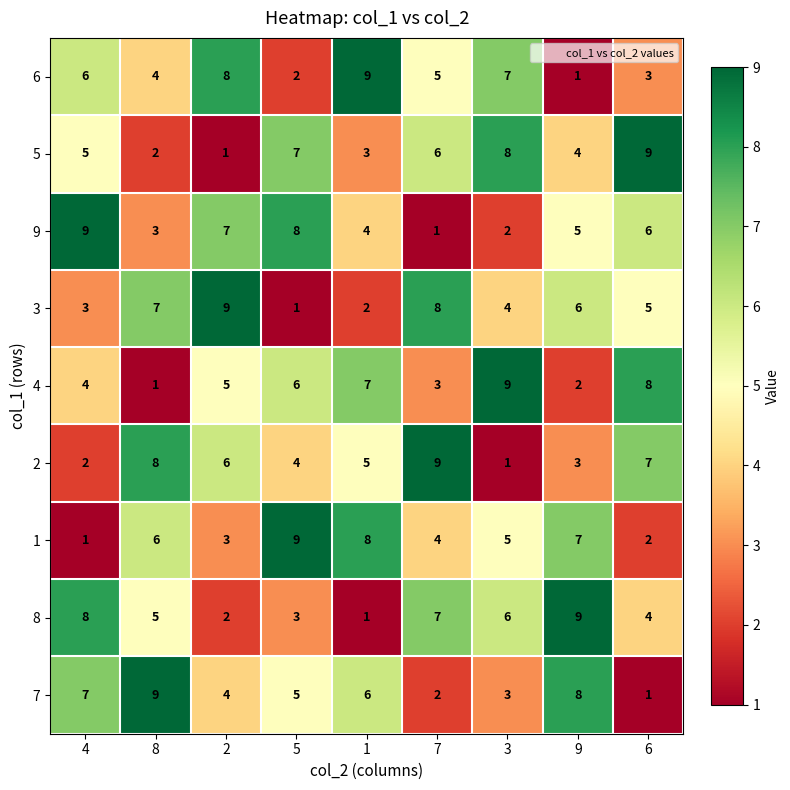

What is the smallest value displayed?

1